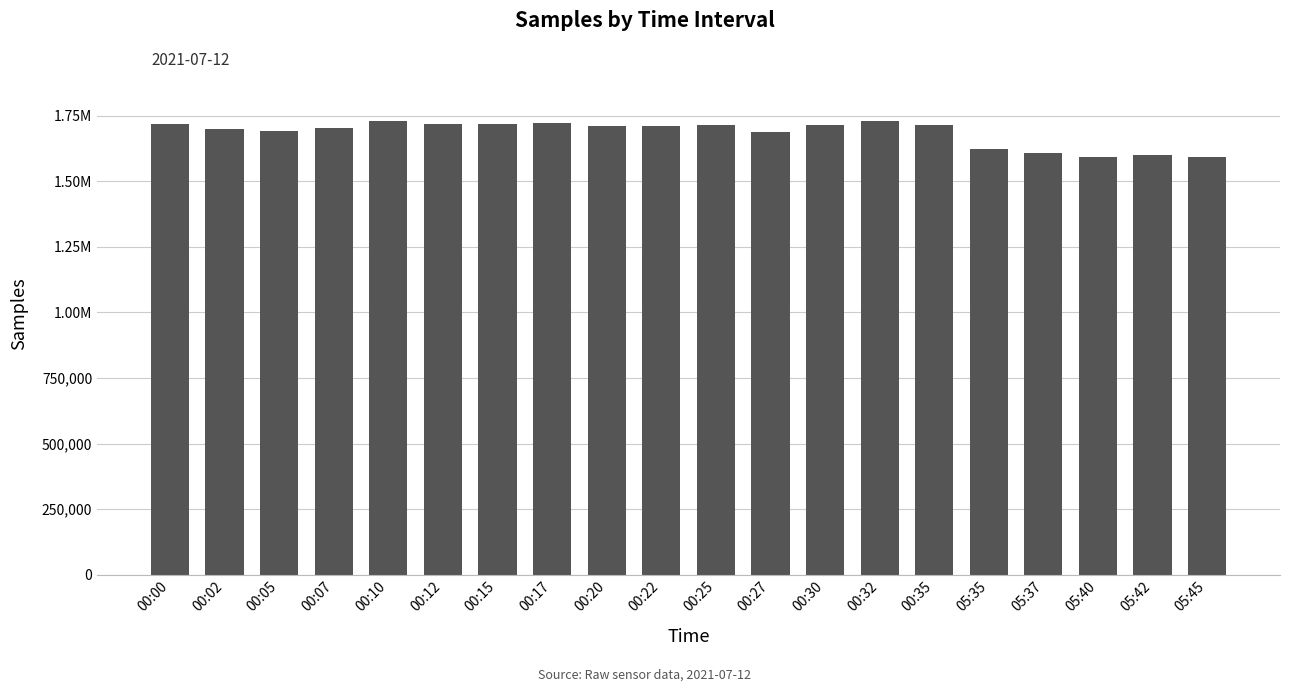

At which label is the value closest to 1660112?

00:27